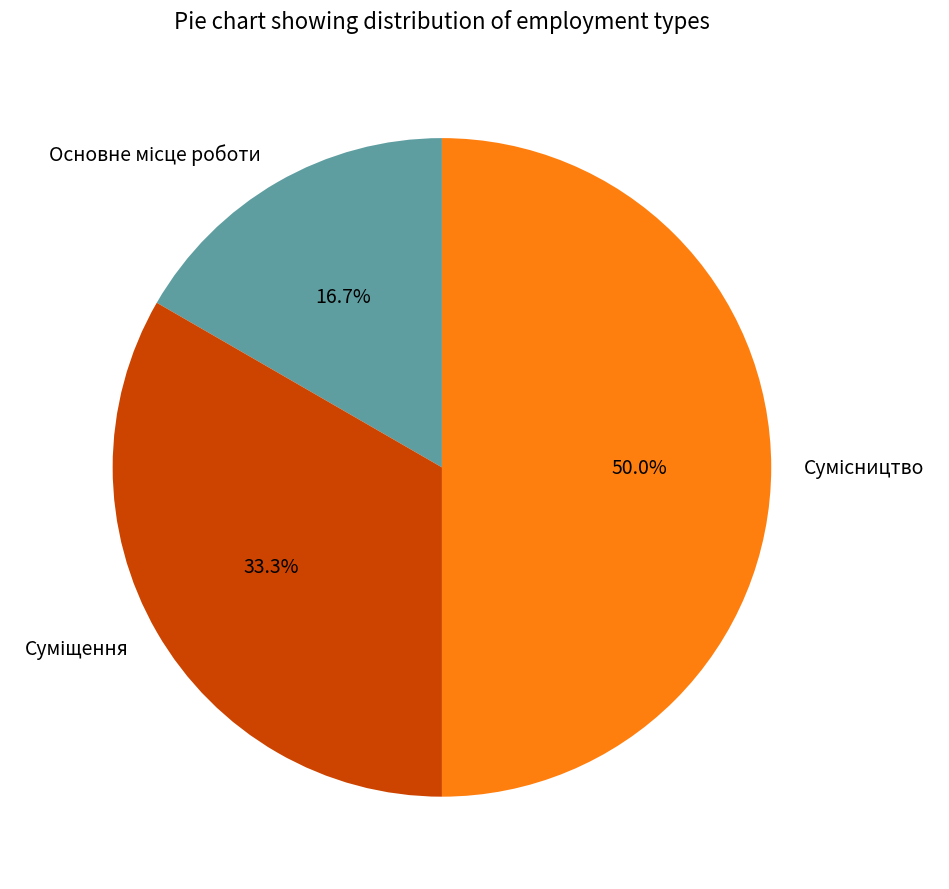

Is there a majority slice in this chart?

No